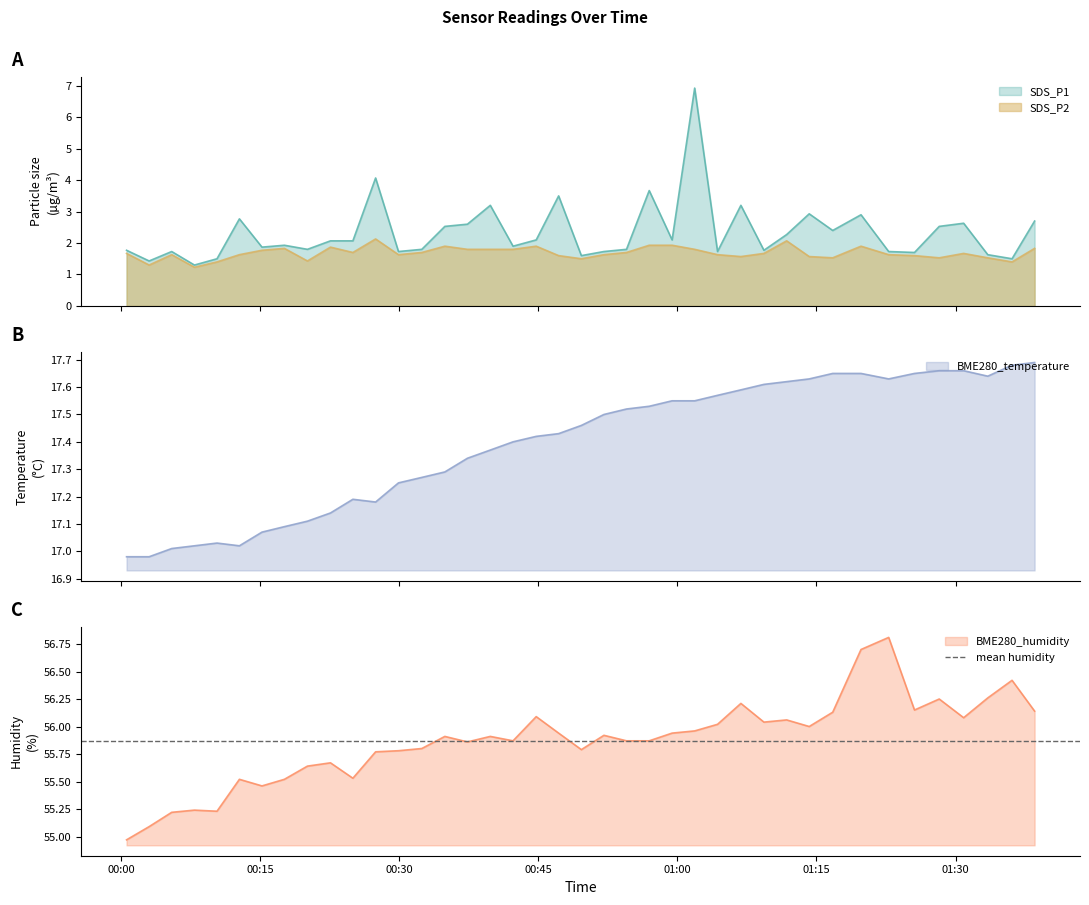

Which category has the highest value in the SDS_P2 series?

2023/07/06 00:27:28